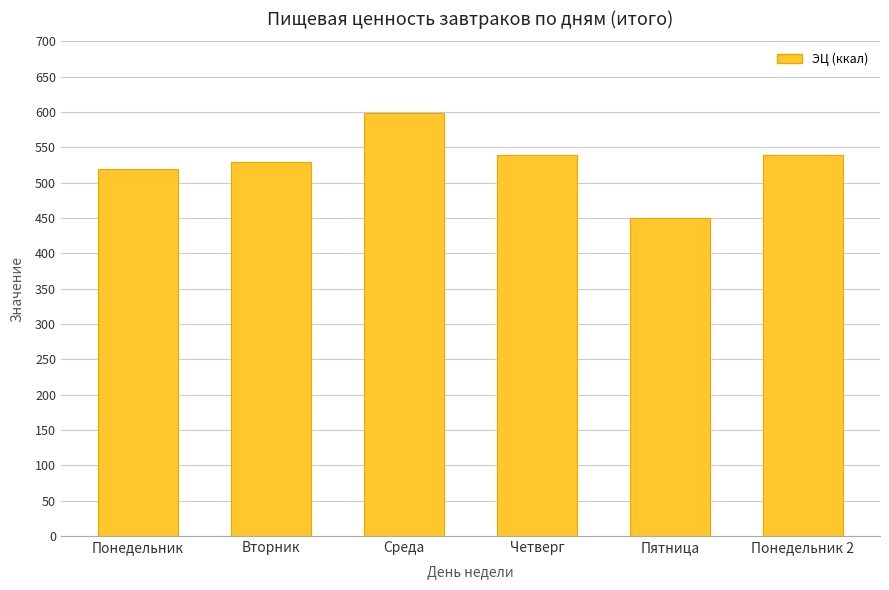

Read the value at Вторник.

528.7